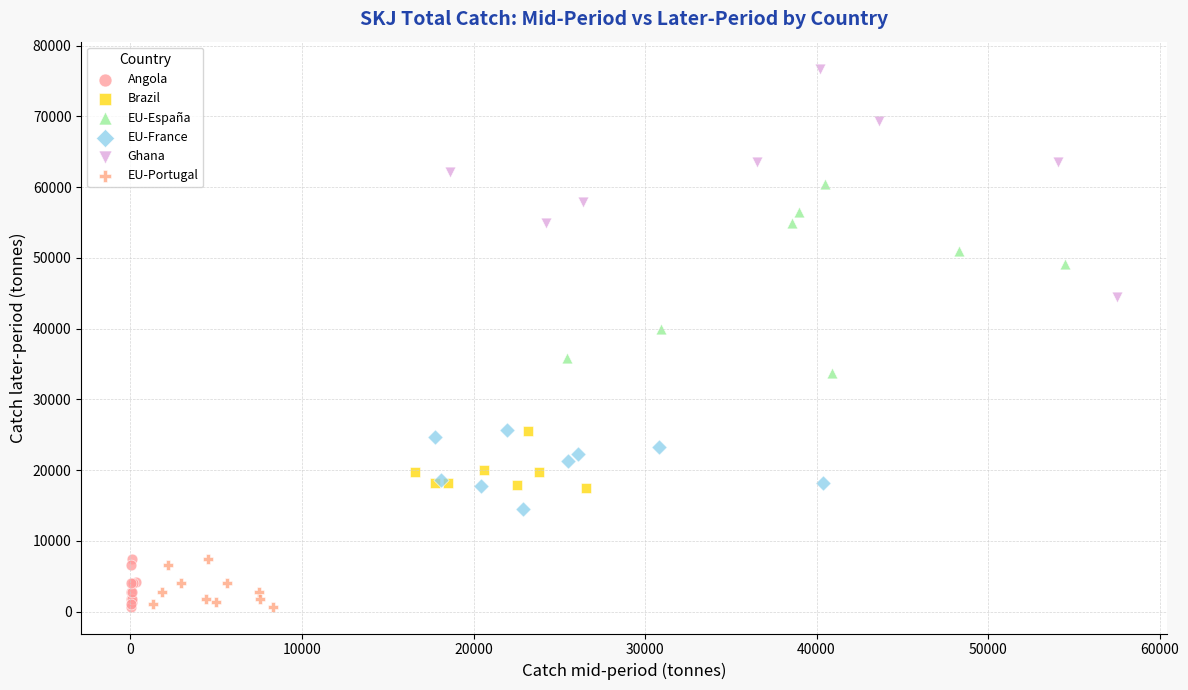

What are all the series names shown in the legend?

Angola, Brazil, EU-España, EU-France, Ghana, EU-Portugal